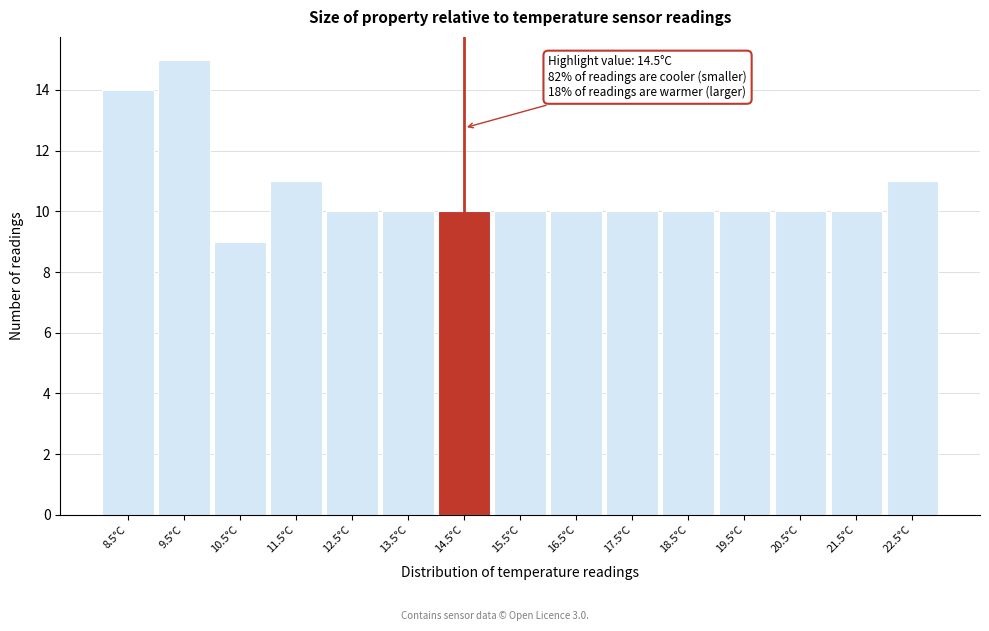

Reading left to right, list all the values displayed in this chart.

8.5°C=14	9.5°C=15	10.5°C=9	11.5°C=11	12.5°C=10	13.5°C=10	14.5°C=10	15.5°C=10	16.5°C=10	17.5°C=10	18.5°C=10	19.5°C=10	20.5°C=10	21.5°C=10	22.5°C=11